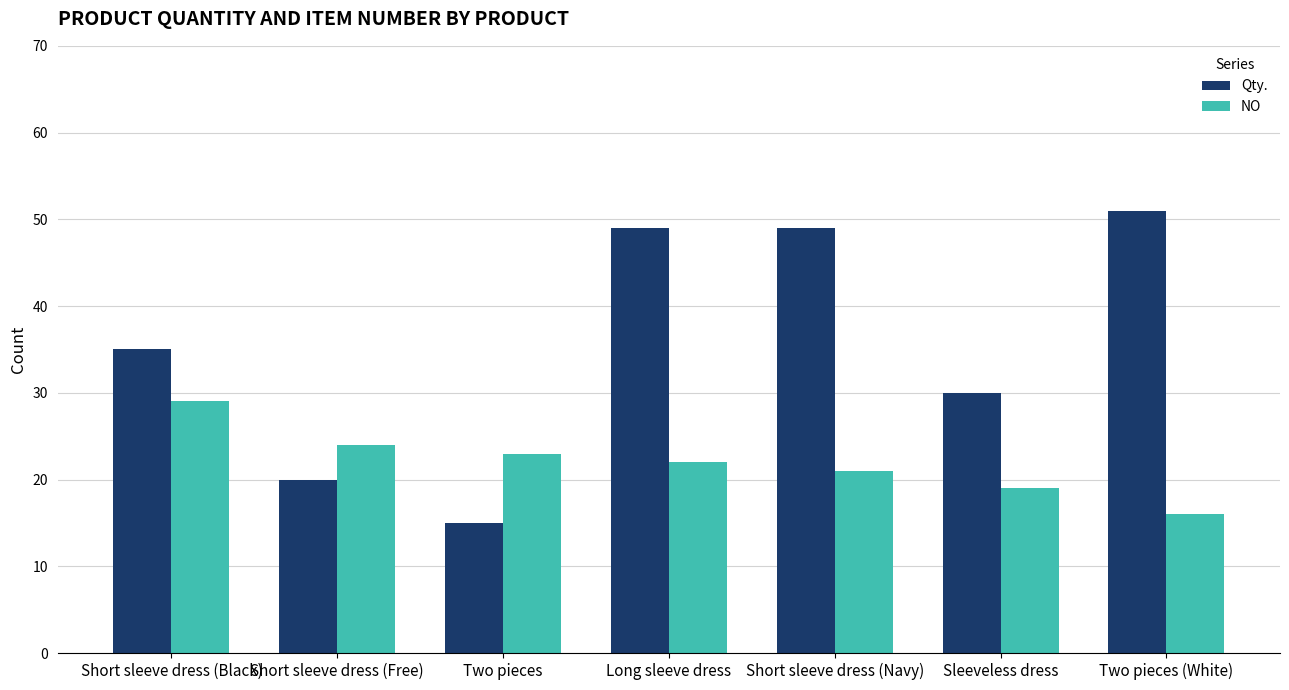

What is the sum of all NO values?

154